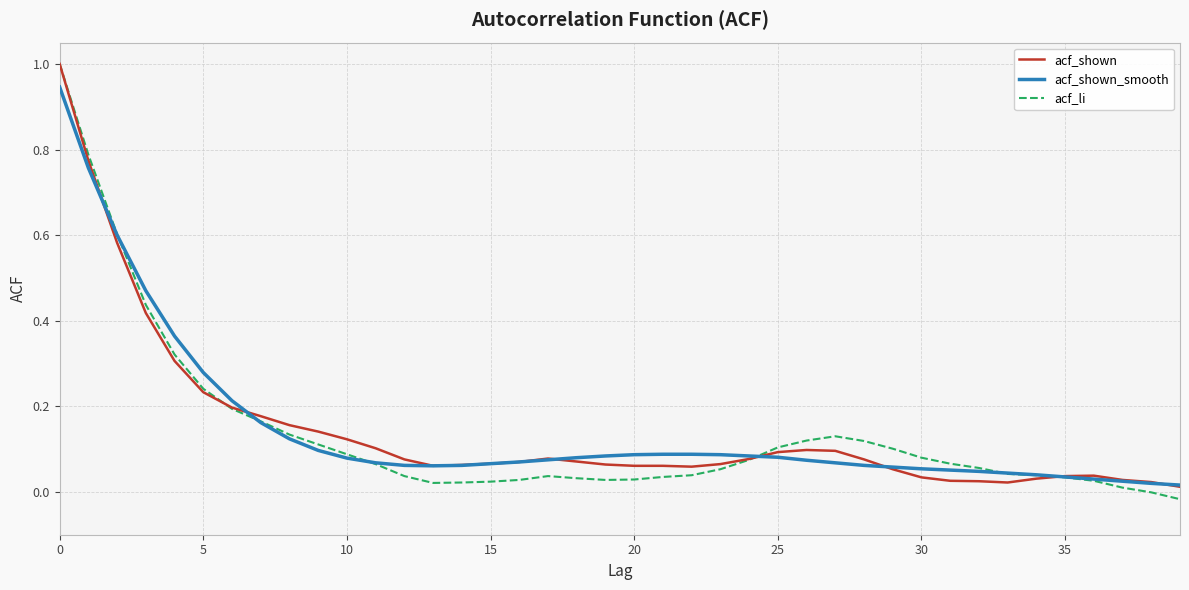

Count the number of data series in this chart.

3